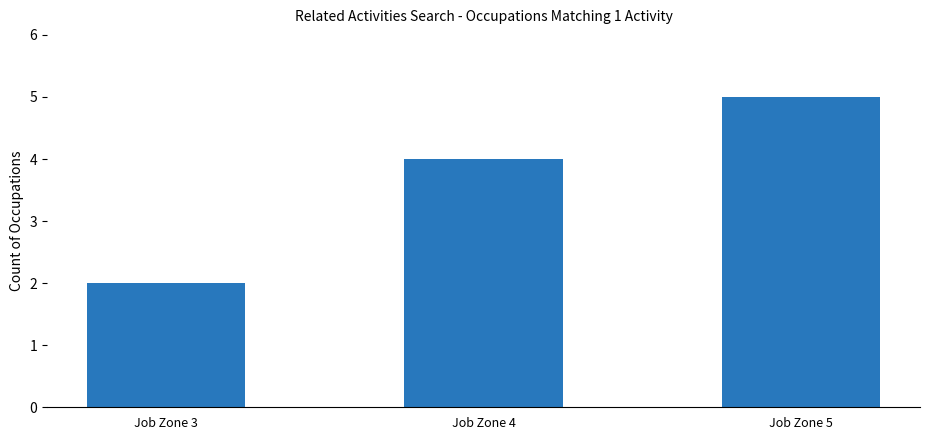

List the labels in order of value, smallest first.

Job Zone 3, Job Zone 4, Job Zone 5